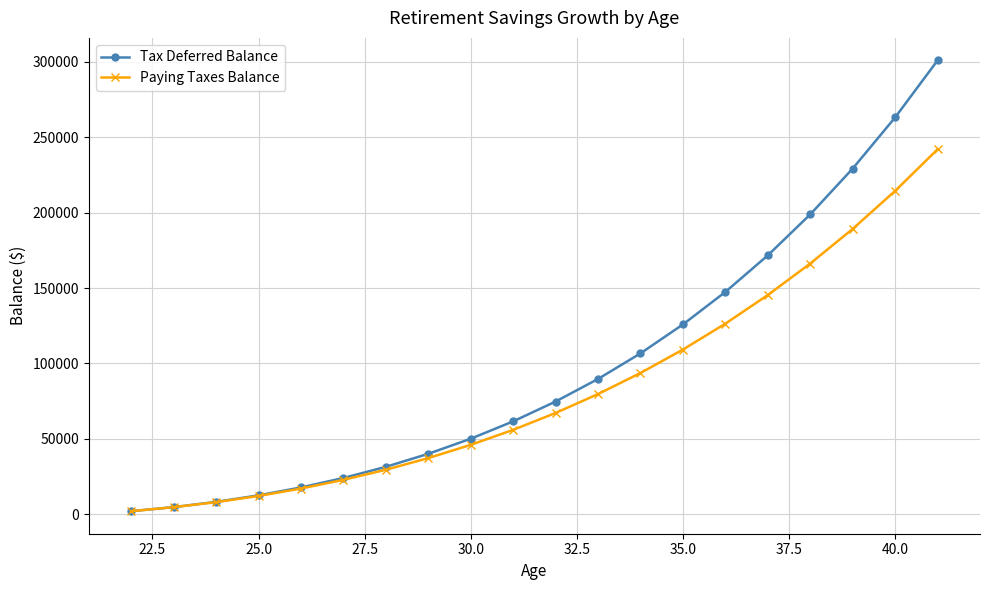

What is the difference between the maximum and second lowest values in the Tax Deferred Balance series?

296225.0